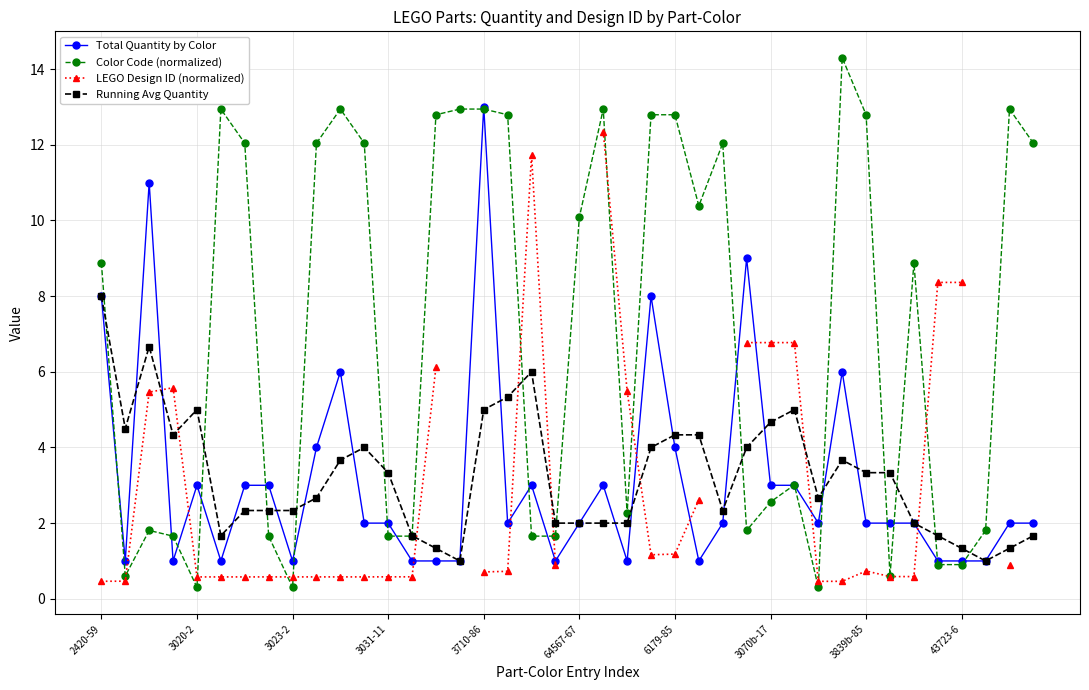

Rank the series at 17 from highest to lowest value.

Color Code (normalized), Running Avg Quantity, Total Quantity by Color, LEGO Design ID (normalized)